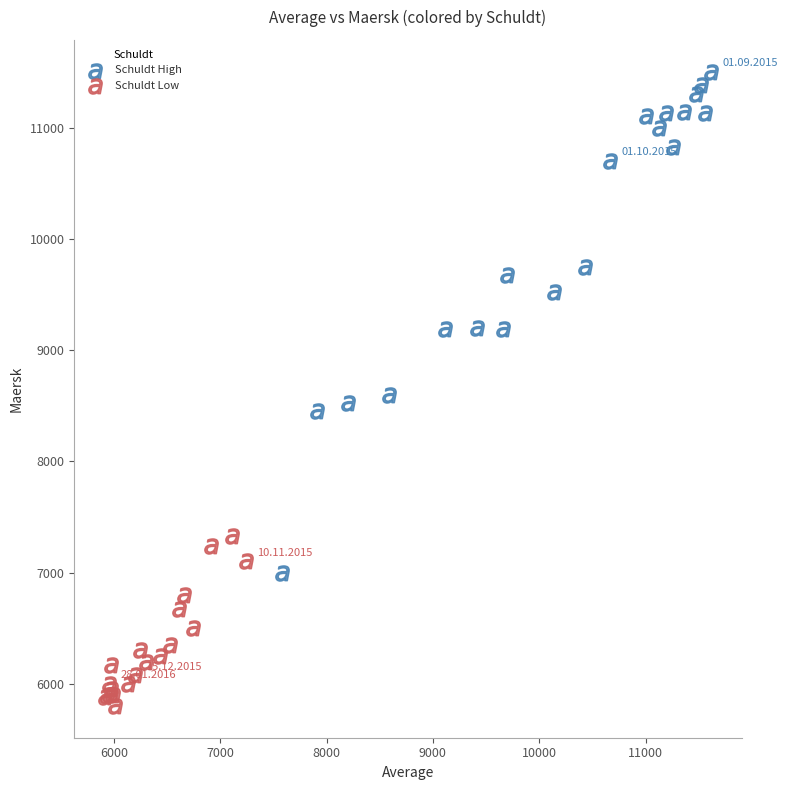

Which series contains the highest Y value?

Schuldt High